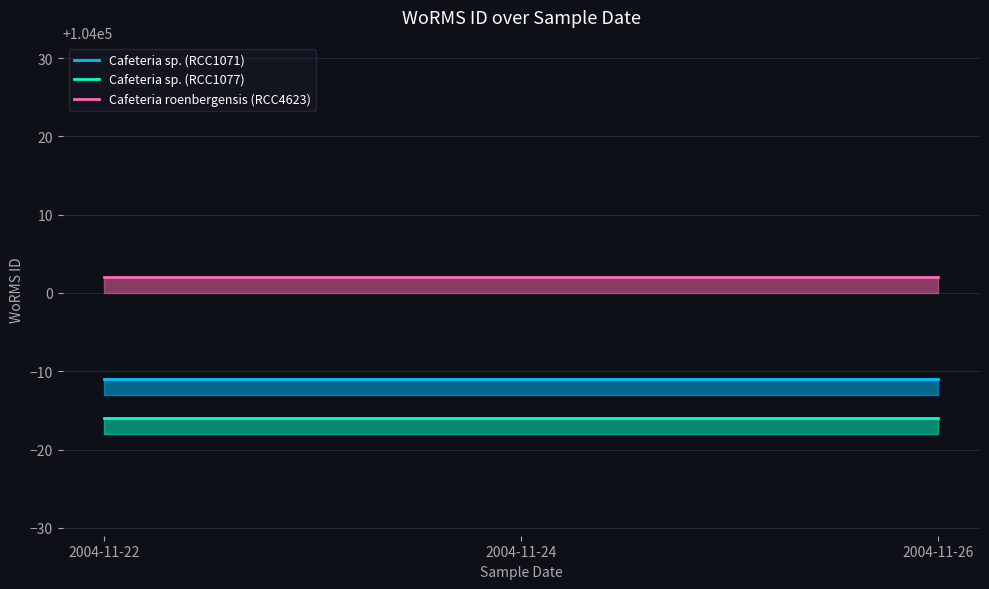

List the series in order of their overall mean, highest first.

Cafeteria roenbergensis (RCC4623), Cafeteria sp. (RCC1071), Cafeteria sp. (RCC1077)